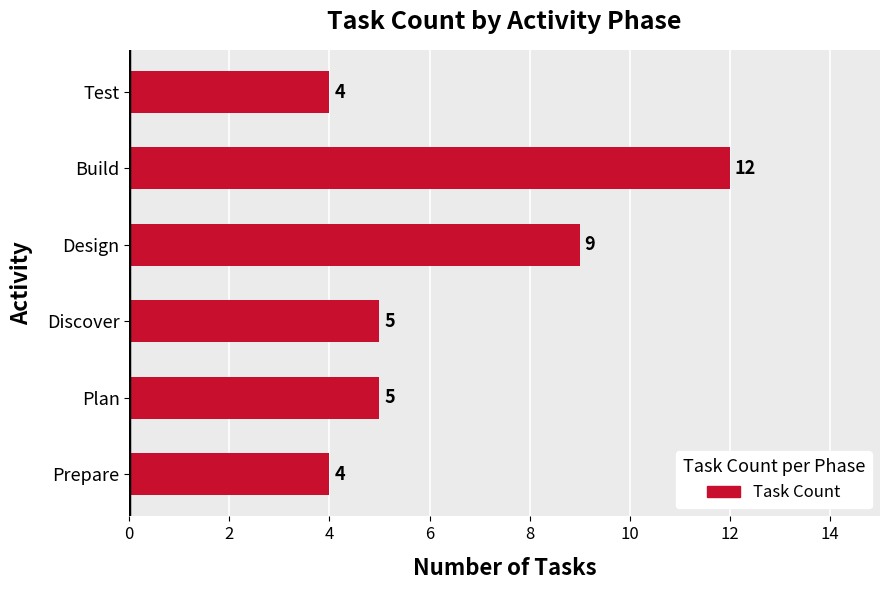

Which has a higher value, Plan or Prepare?

Plan